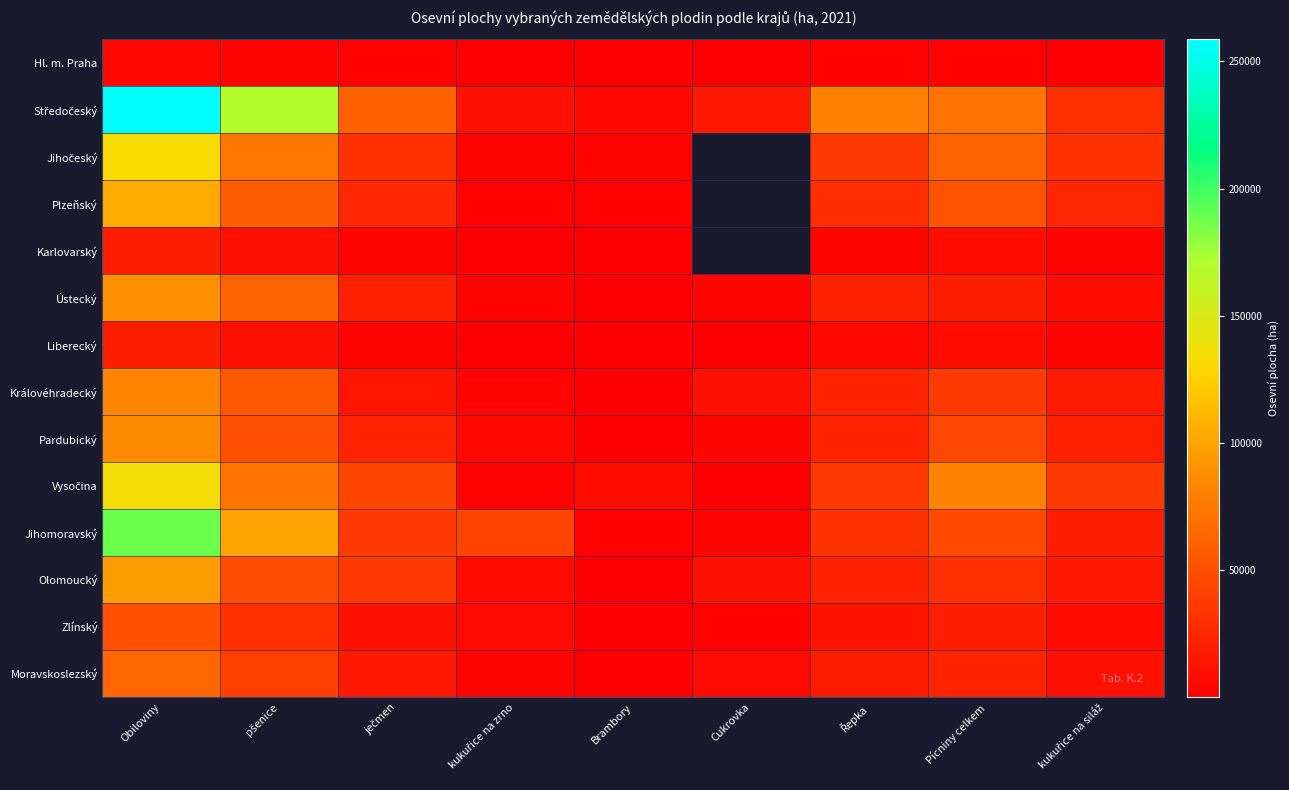

Which series has the largest total across all categories?

Středočeský